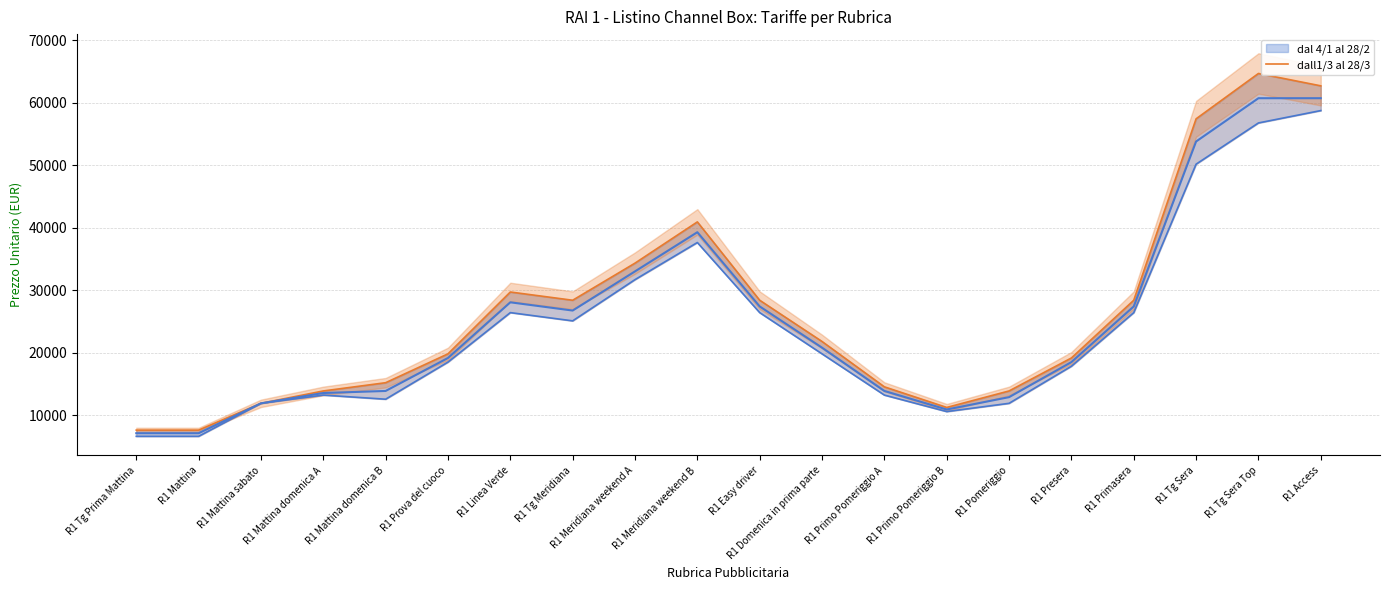

What is the difference between the maximum and second lowest values?

57090